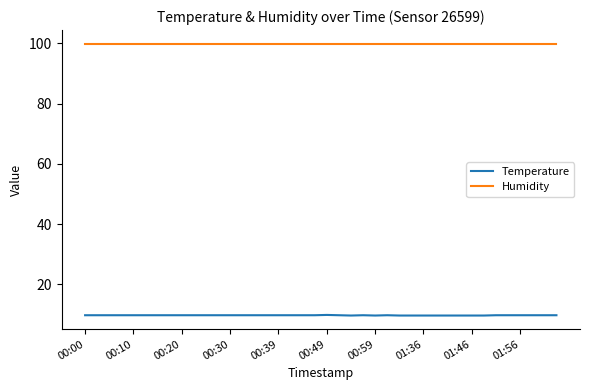

True or false: Humidity and Temperature cross at least once.

False